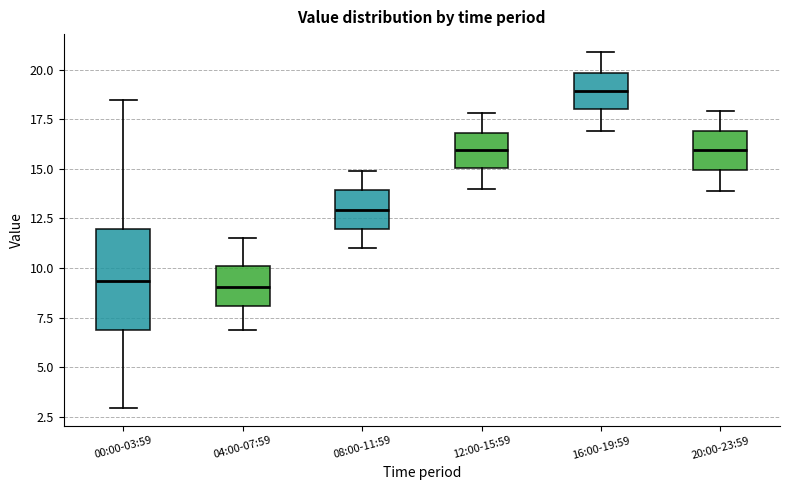

Reading left to right, read every box against the y-axis: the position of its median line, the range the box covers, and the ends of its whiskers. The values are not printed on the chart, so give them approximately, as read against the axis.

00:00-03:59: median 9.5, box 7.0 to 12.0, whiskers 3.0 to 18.5
04:00-07:59: median 9.0, box 8.0 to 10.0, whiskers 7.0 to 11.5
08:00-11:59: median 13.0, box 12.0 to 14.0, whiskers 11.0 to 15.0
12:00-15:59: median 16.0, box 15.0 to 17.0, whiskers 14.0 to 18.0
16:00-19:59: median 19.0, box 18.0 to 20.0, whiskers 17.0 to 21.0
20:00-23:59: median 16.0, box 15.0 to 17.0, whiskers 14.0 to 18.0